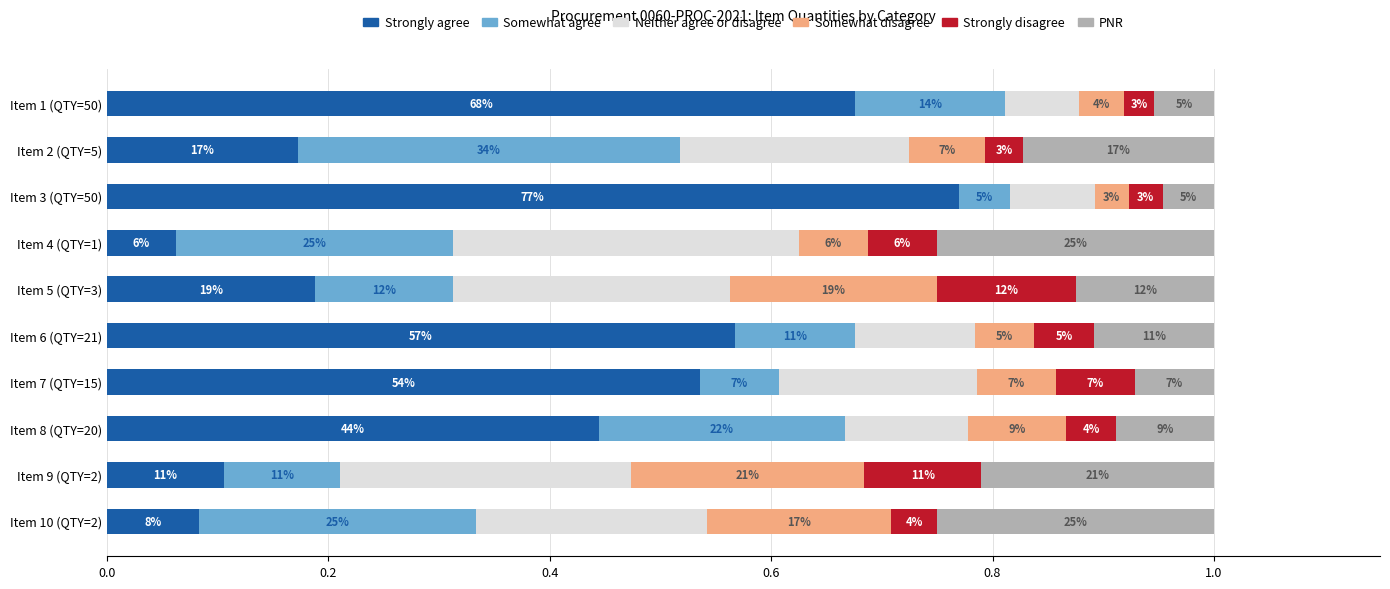

What are all the series names shown in the legend?

Strongly agree, Somewhat agree, Neither agree or disagree, Somewhat disagree, Strongly disagree, PNR